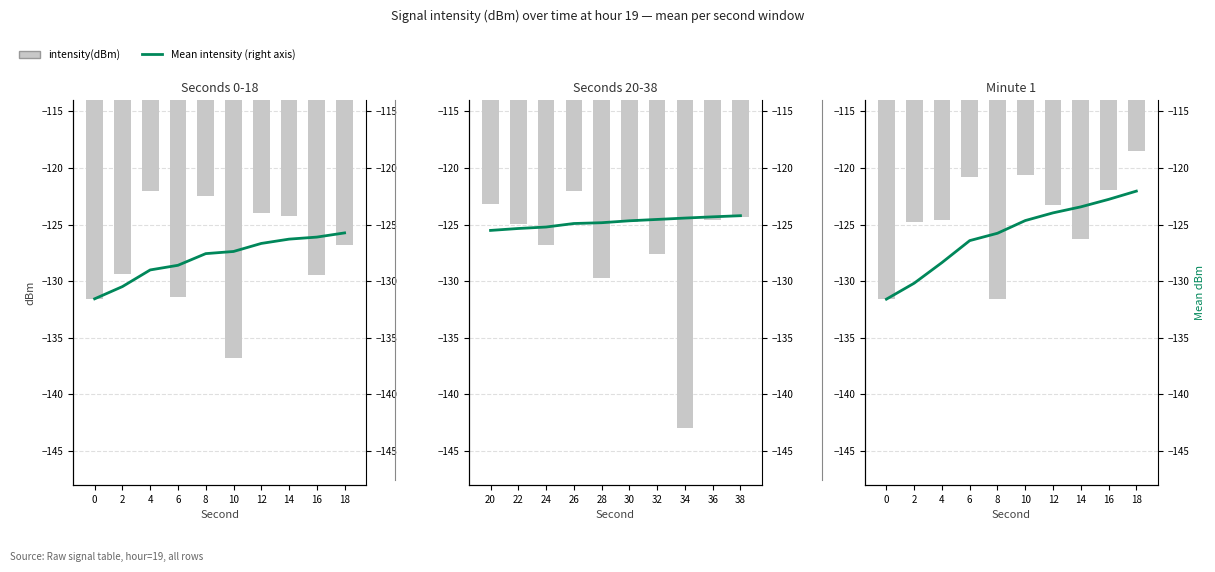

What is the value of the Mean intensity (right axis) bar at the 10th from the left?

-122.0